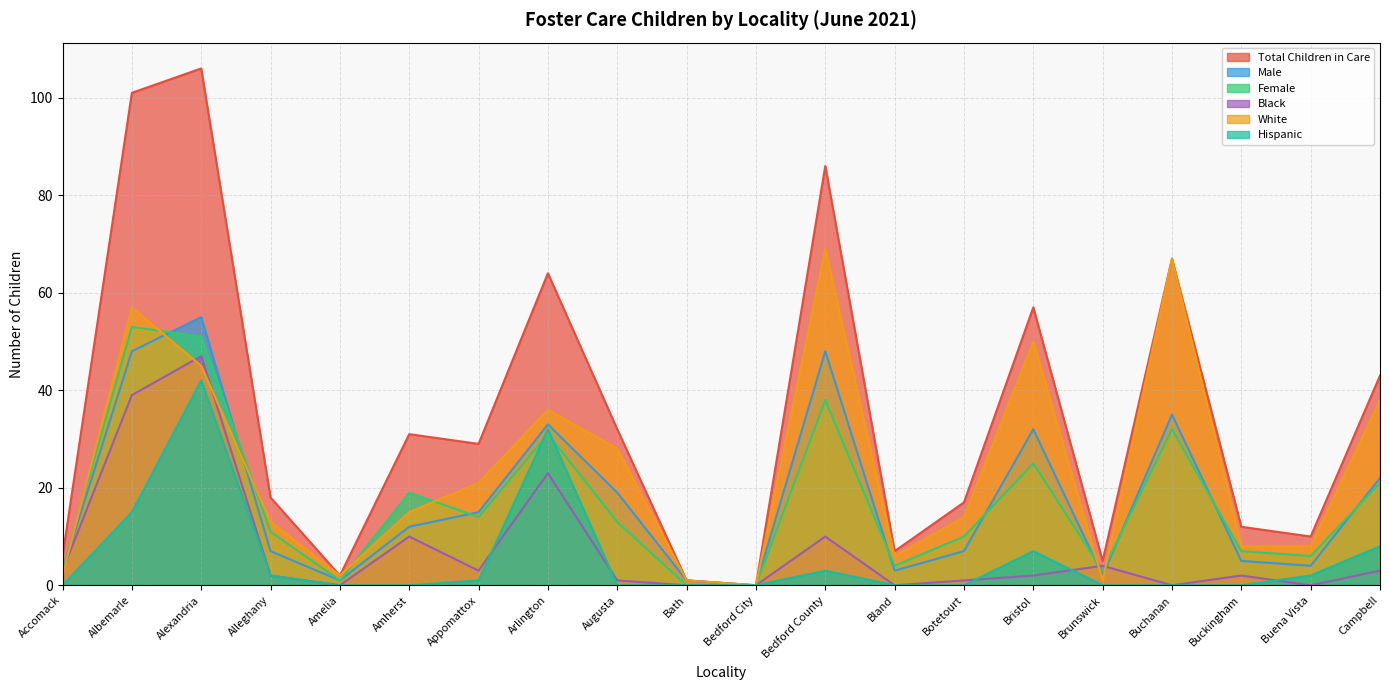

Reading left to right, transcribe all the data shown in this chart.

Total Children in Care: Accomack=6	Albemarle=101	Alexandria=106	Alleghany=18	Amelia=2	Amherst=31	Appomattox=29	Arlington=64	Augusta=32	Bath=1	Bedford City=0	Bedford County=86	Bland=7	Botetourt=17	Bristol=57	Brunswick=5	Buchanan=67	Buckingham=12	Buena Vista=10	Campbell=43
Male: Accomack=3	Albemarle=48	Alexandria=55	Alleghany=7	Amelia=1	Amherst=12	Appomattox=15	Arlington=33	Augusta=19	Bath=1	Bedford City=0	Bedford County=48	Bland=3	Botetourt=7	Bristol=32	Brunswick=2	Buchanan=35	Buckingham=5	Buena Vista=4	Campbell=22
Female: Accomack=3	Albemarle=53	Alexandria=51	Alleghany=11	Amelia=1	Amherst=19	Appomattox=14	Arlington=31	Augusta=13	Bath=0	Bedford City=0	Bedford County=38	Bland=4	Botetourt=10	Bristol=25	Brunswick=3	Buchanan=32	Buckingham=7	Buena Vista=6	Campbell=21
Black: Accomack=3	Albemarle=39	Alexandria=47	Alleghany=2	Amelia=0	Amherst=10	Appomattox=3	Arlington=23	Augusta=1	Bath=0	Bedford City=0	Bedford County=10	Bland=0	Botetourt=1	Bristol=2	Brunswick=4	Buchanan=0	Buckingham=2	Buena Vista=0	Campbell=3
White: Accomack=2	Albemarle=57	Alexandria=45	Alleghany=13	Amelia=2	Amherst=15	Appomattox=21	Arlington=36	Augusta=28	Bath=1	Bedford City=0	Bedford County=69	Bland=6	Botetourt=14	Bristol=50	Brunswick=1	Buchanan=67	Buckingham=8	Buena Vista=8	Campbell=38
Hispanic: Accomack=0	Albemarle=15	Alexandria=42	Alleghany=2	Amelia=0	Amherst=0	Appomattox=1	Arlington=32	Augusta=0	Bath=0	Bedford City=0	Bedford County=3	Bland=0	Botetourt=0	Bristol=7	Brunswick=0	Buchanan=0	Buckingham=0	Buena Vista=2	Campbell=8